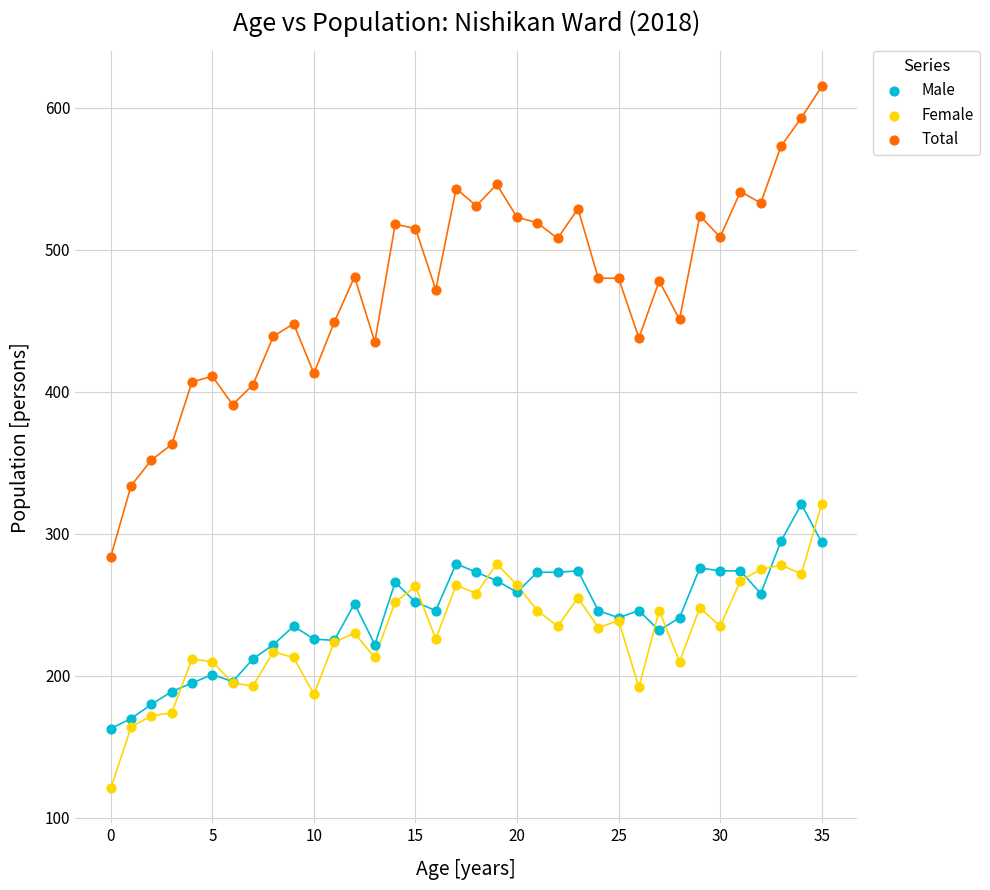

Which series has the largest Y range (max minus min)?

Total